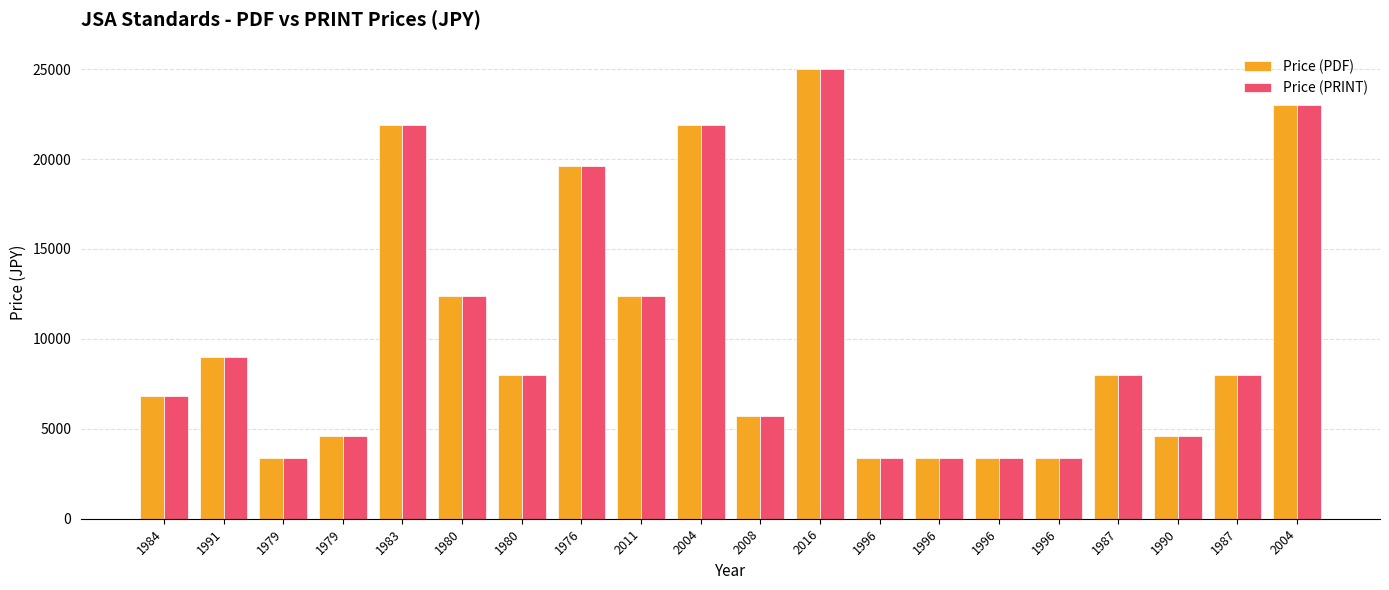

The Price (PDF) series shows 3400 at 1996. True or false?

True